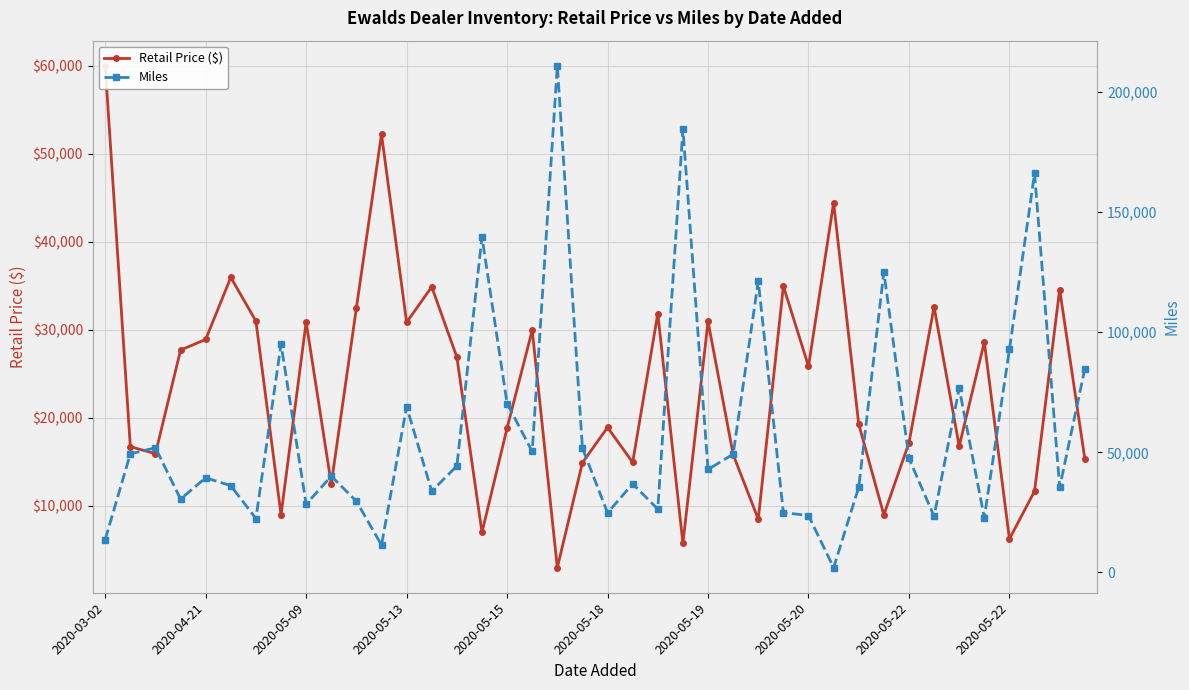

How many data points in Retail Price ($) are less than 25864?

20